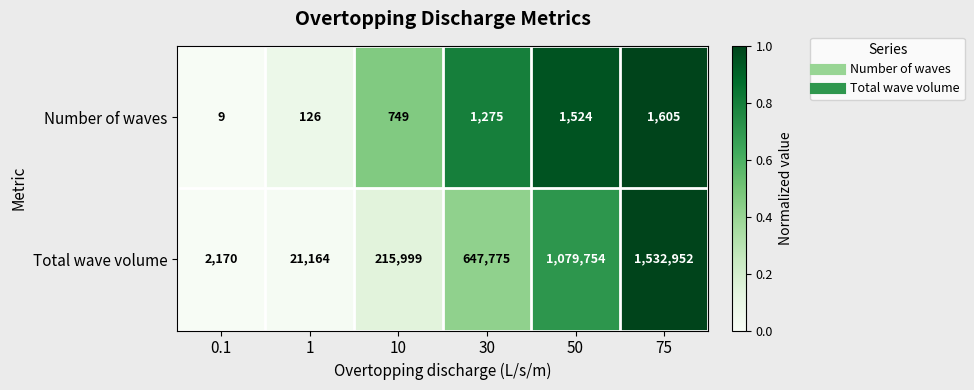

At which category is the sum across all series the highest?

75